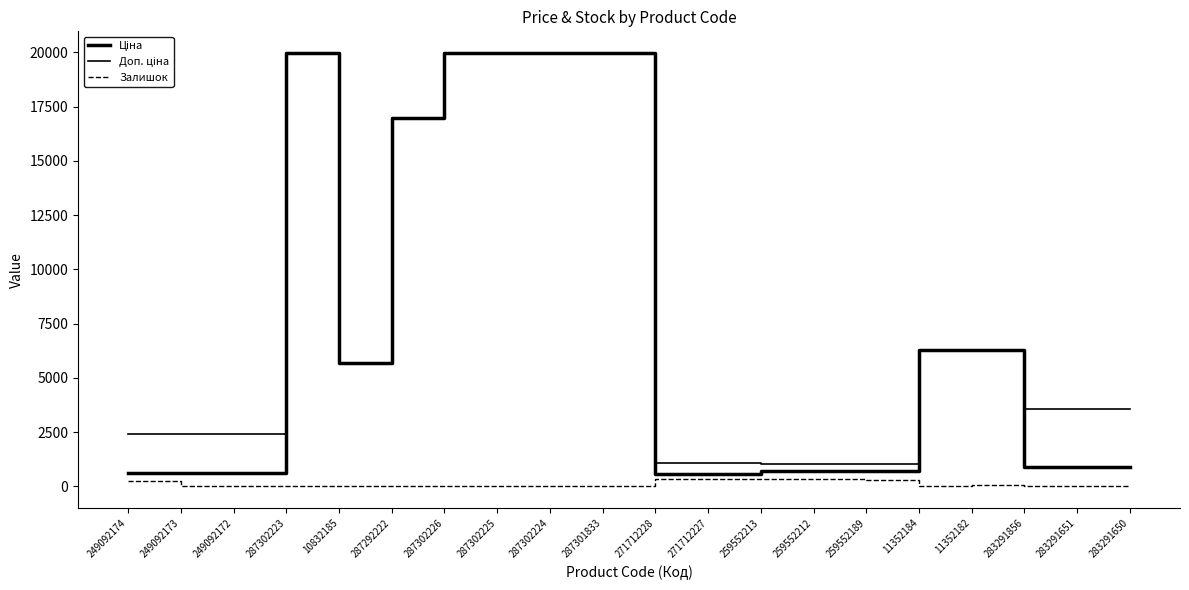

Is this an area chart (filled region under the line)?

No